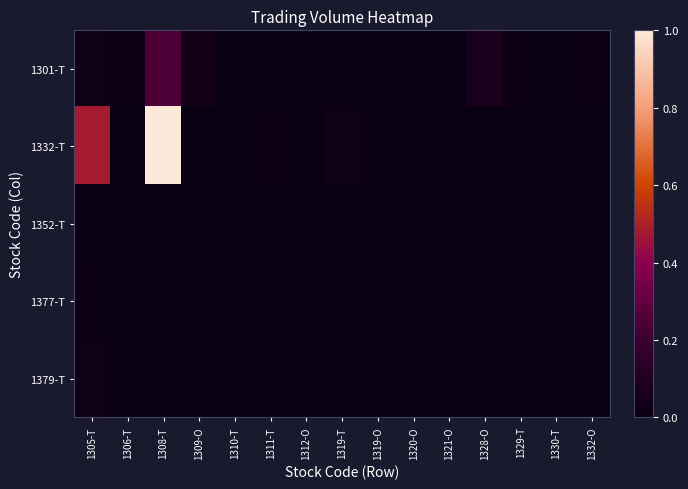

What is the maximum value shown in the chart?

1.0